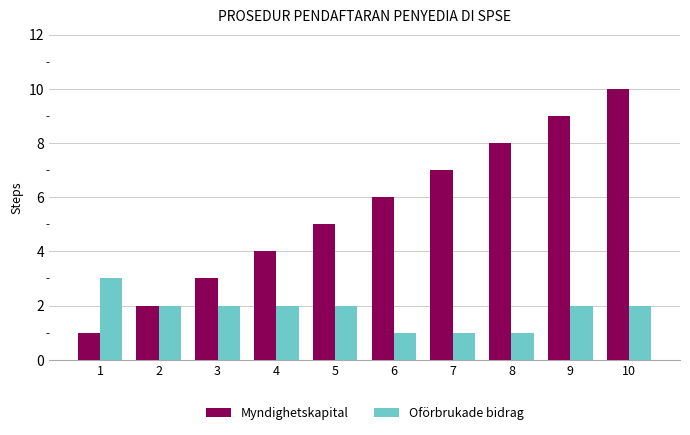

What is the minimum value for Oförbrukade bidrag?

1